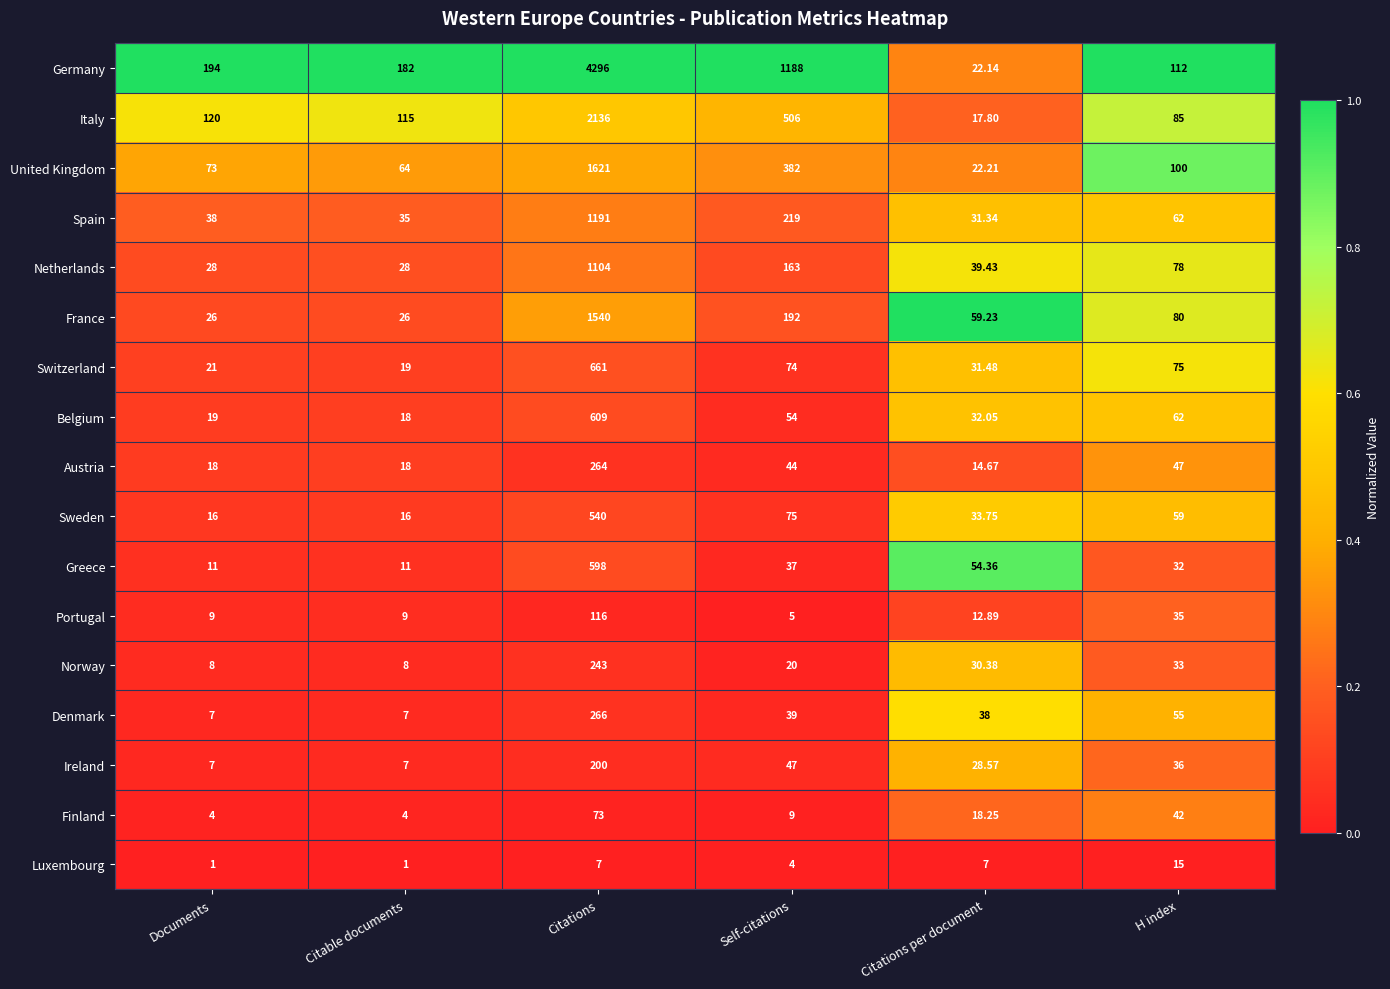

At Self-citations, list the series in order from largest to smallest.

Germany, Italy, United Kingdom, Spain, France, Netherlands, Sweden, Switzerland, Belgium, Ireland, Austria, Denmark, Greece, Norway, Finland, Portugal, Luxembourg